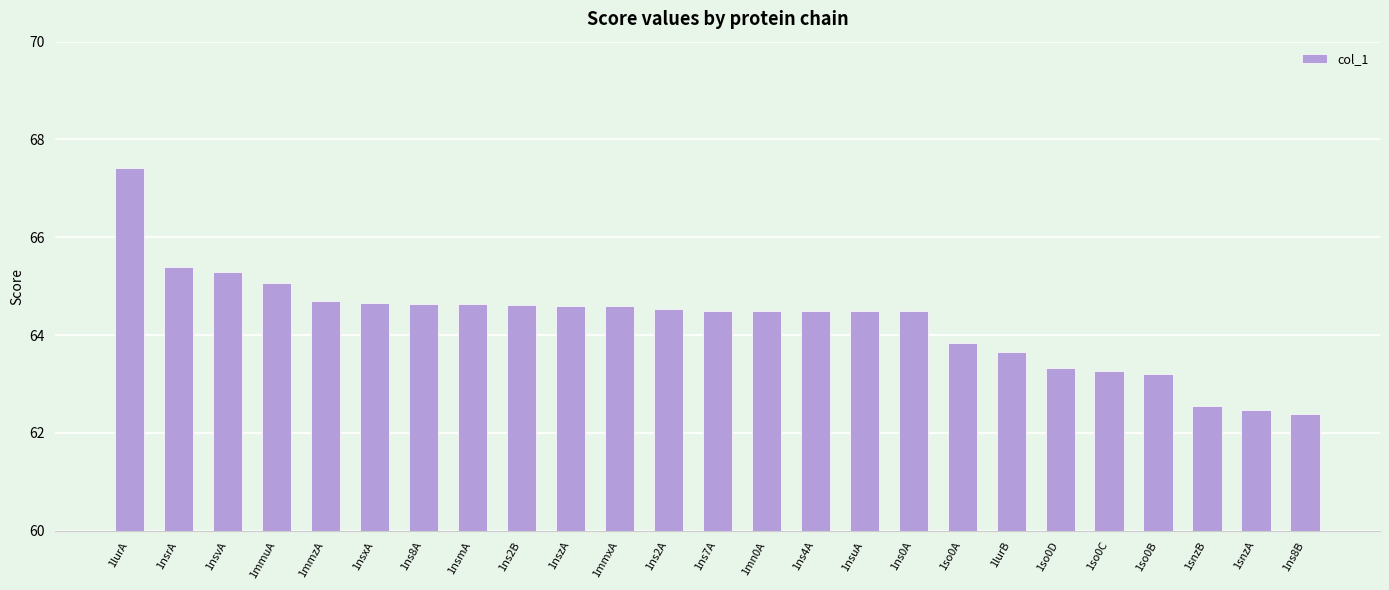

What is the maximum value shown in the chart?

67.4